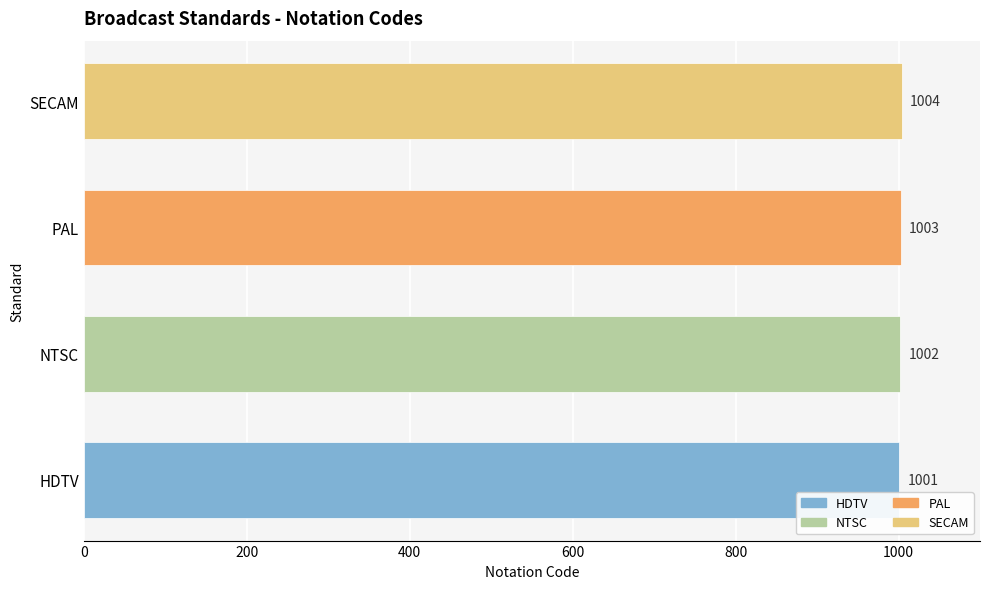

Rank the categories by value from highest to lowest.

SECAM, PAL, NTSC, HDTV